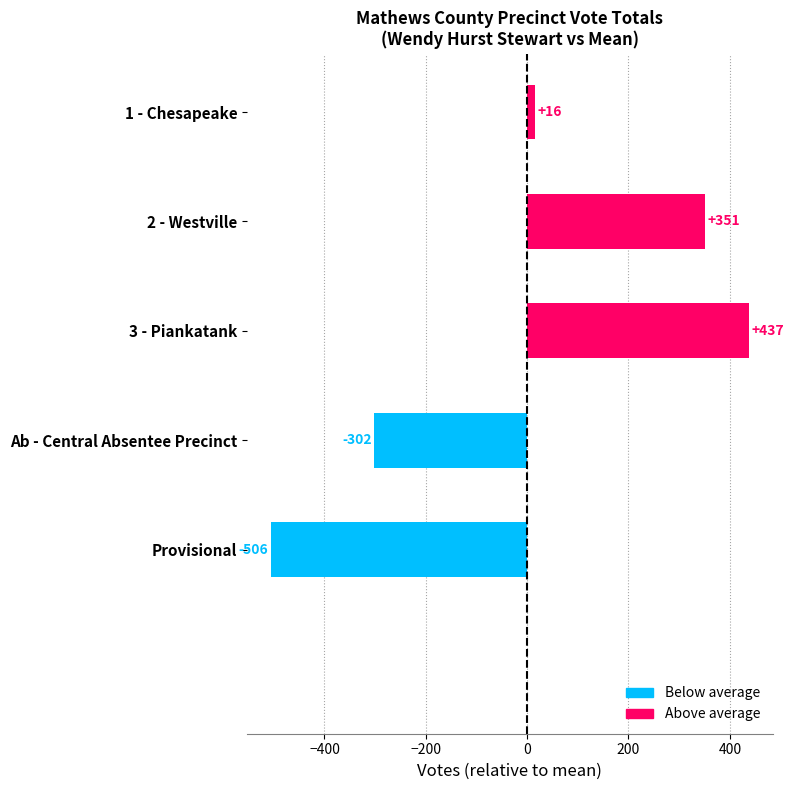

What is the average value?

-0.6